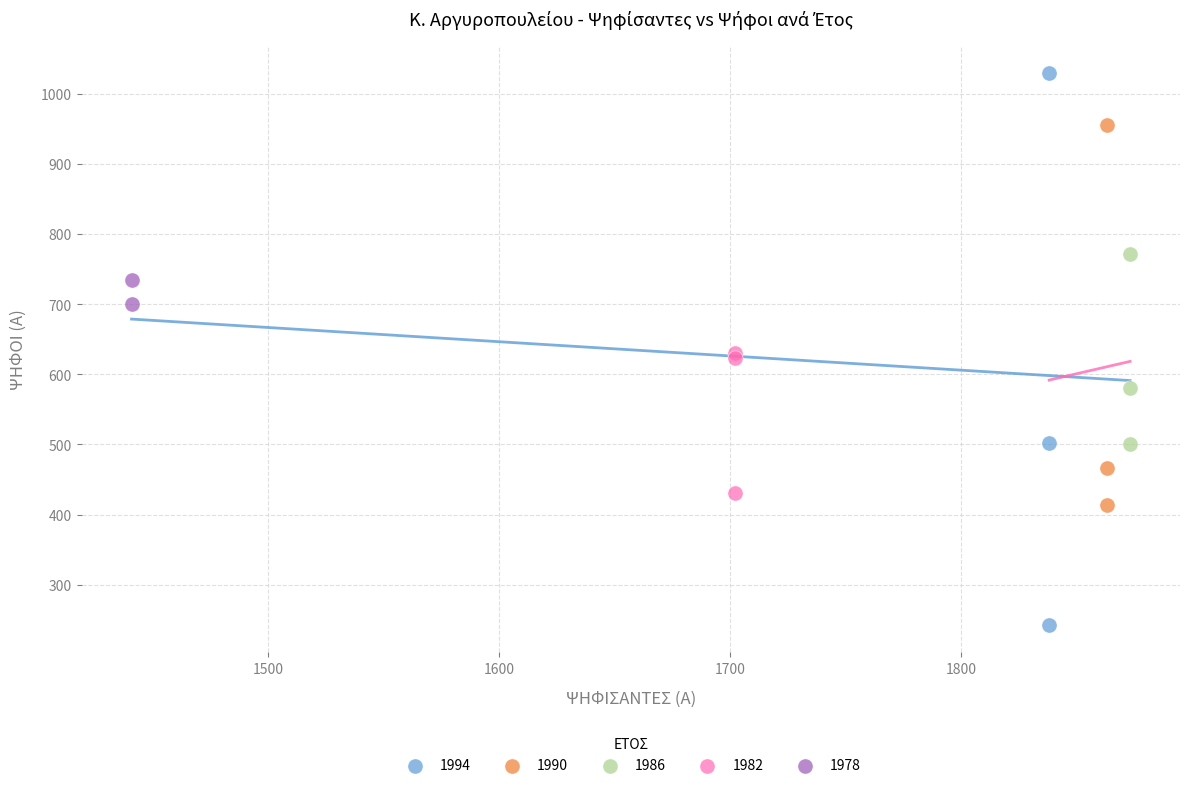

What are all the series names shown in the legend?

1994, 1990, 1986, 1982, 1978